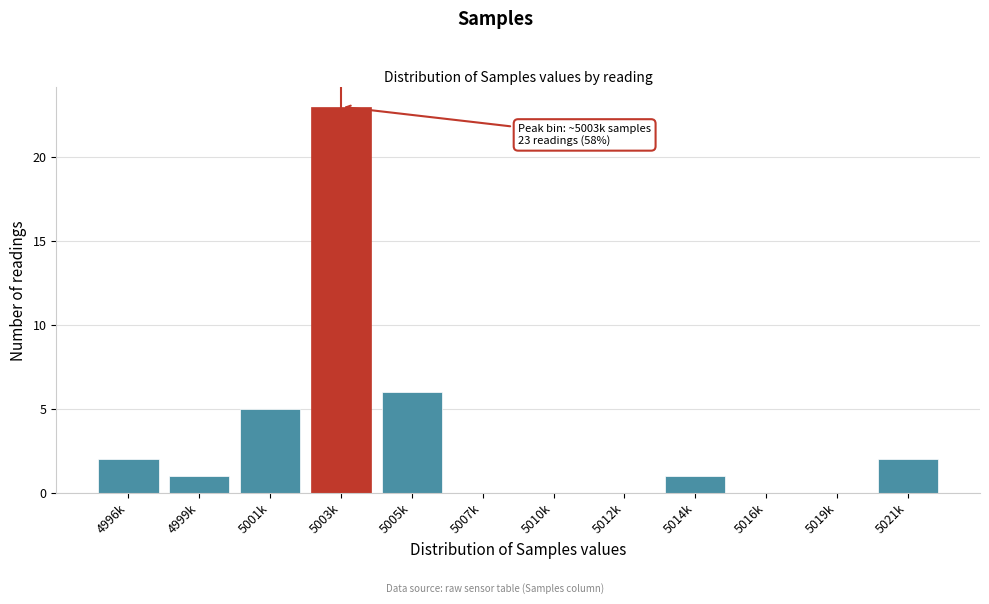

Reading left to right, transcribe all the data shown in this chart.

4996k=2	4999k=1	5001k=5	5003k=23	5005k=6	5007k=0	5010k=0	5012k=0	5014k=1	5016k=0	5019k=0	5021k=2